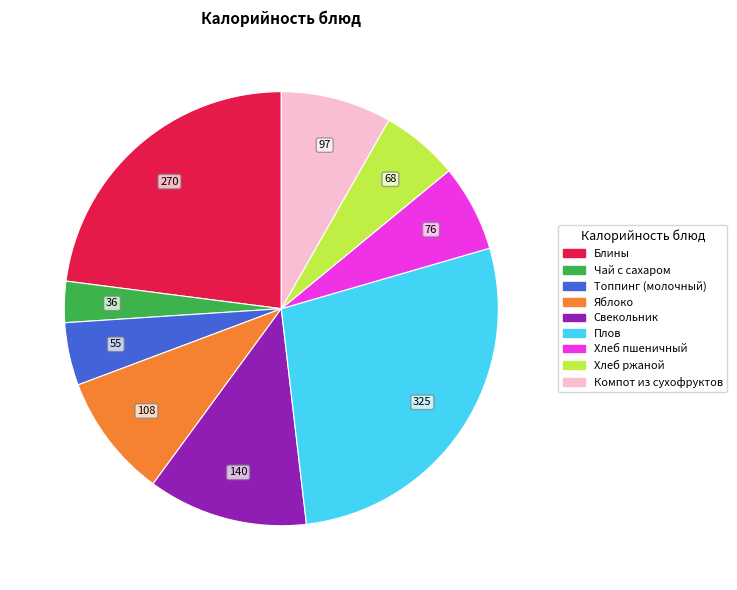

Which has a higher value, Хлеб ржаной or Плов?

Плов